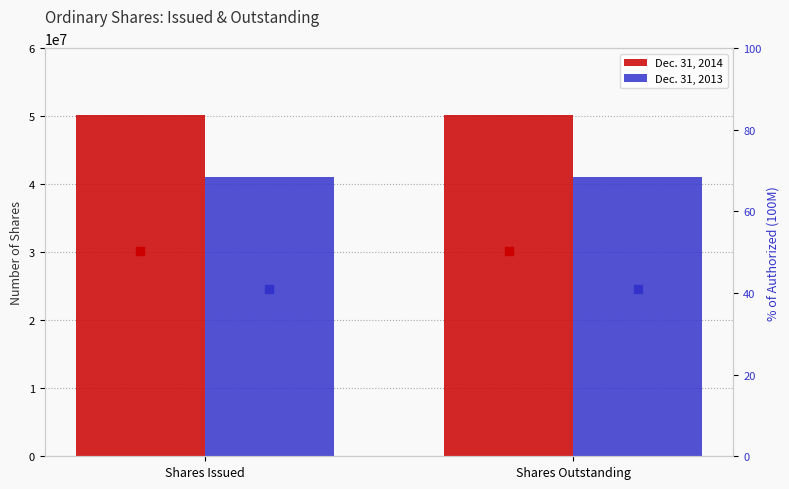

Which series contains the lowest Y value?

Dec. 31, 2013 %